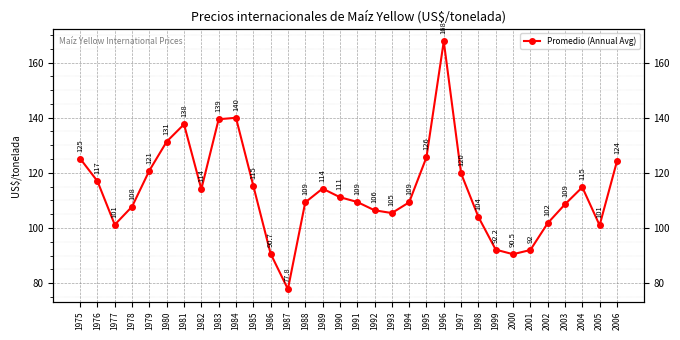

How many points are higher than both their immediate neighbors (excluding endpoints)?

5